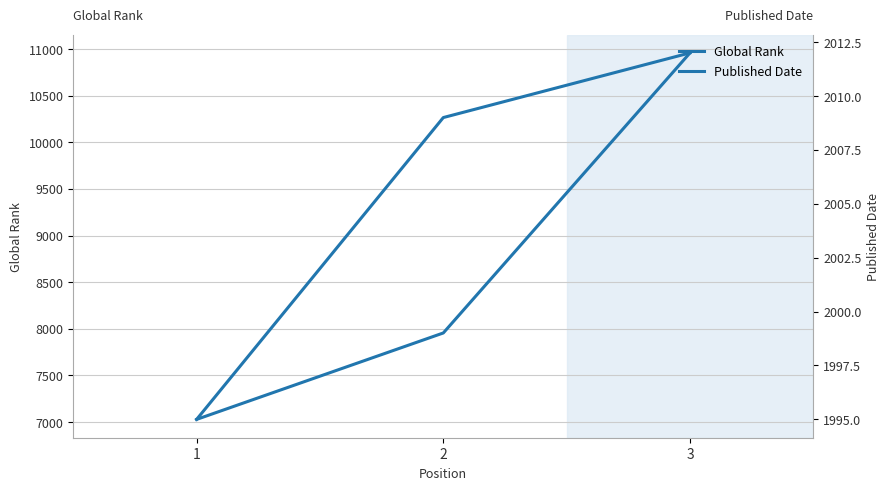

Is it true that Published Date equals 2009 at 2?

True